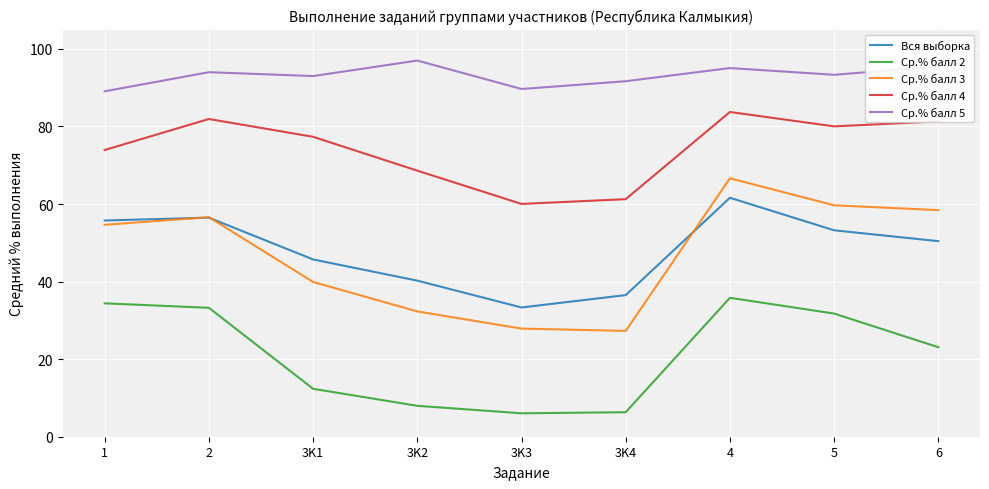

What are all the series names shown in the legend?

Вся выборка, Ср.% балл 2, Ср.% балл 3, Ср.% балл 4, Ср.% балл 5